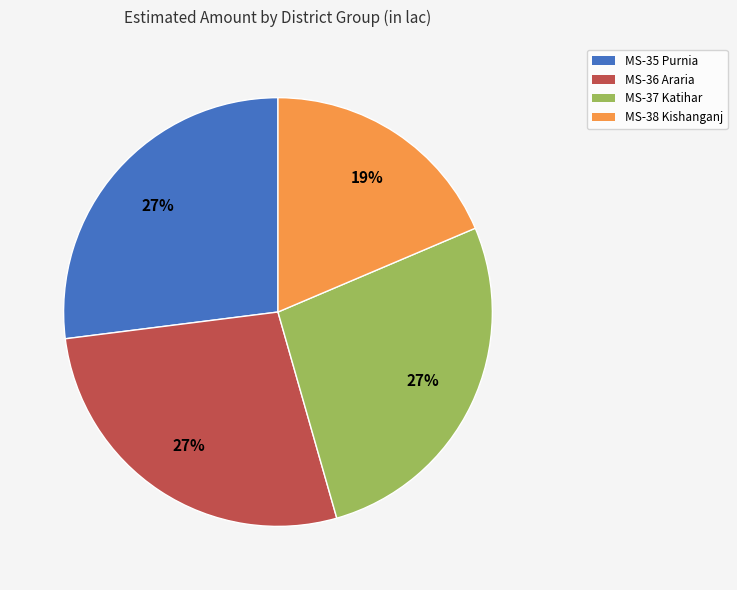

To the nearest percent, what portion does MS-37 Katihar represent?

27%